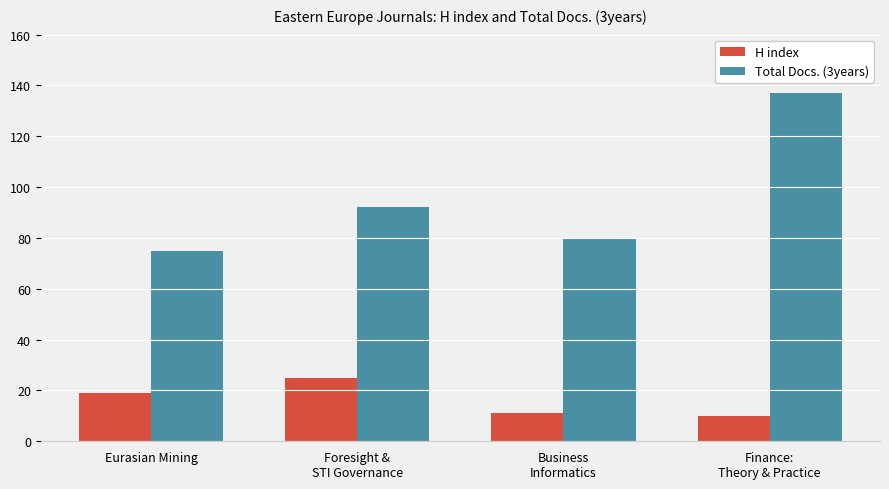

Which category has the highest value across all series?

Finance:
Theory & Practice